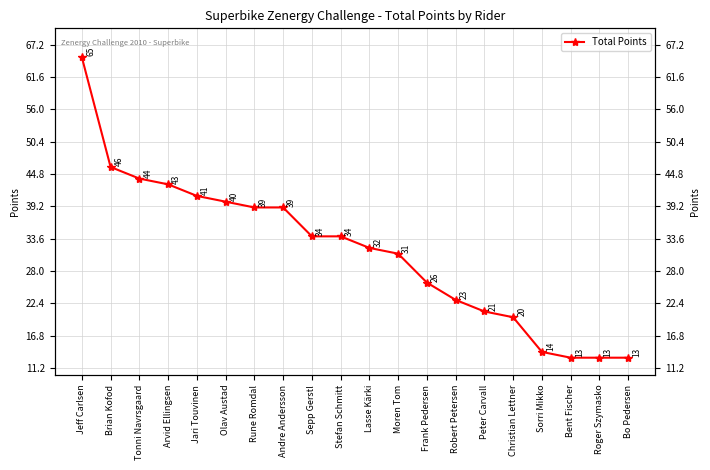

What is the difference between the maximum and minimum values?

52